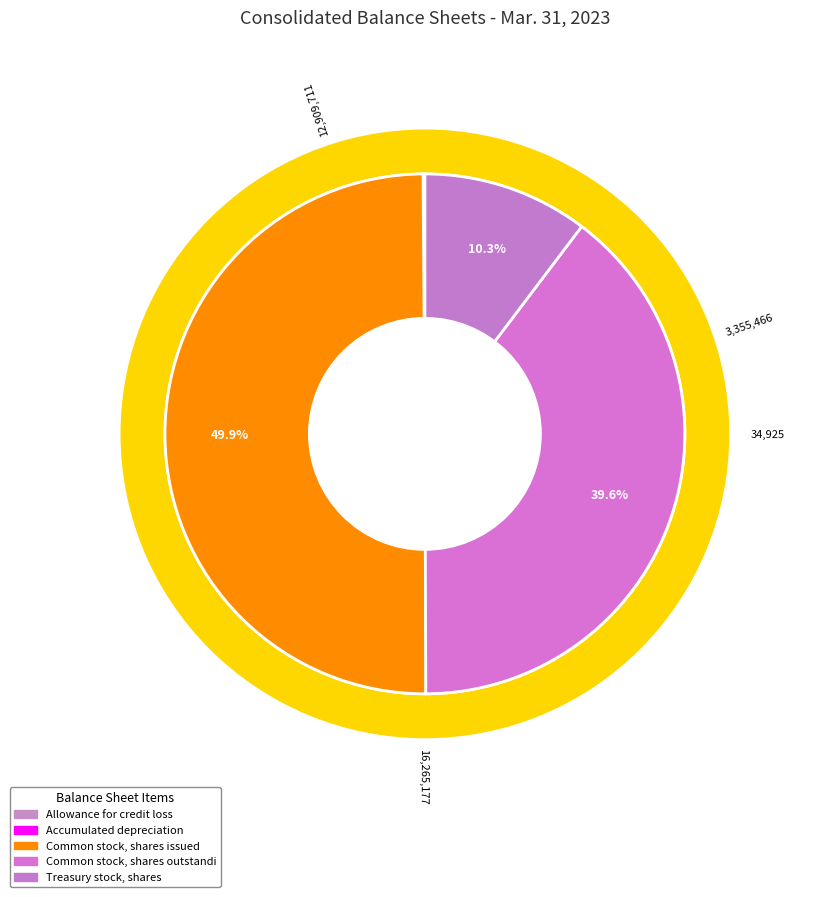

Do Allowance for credit loss and Accumulated depreciation together represent more than half of the pie?

No